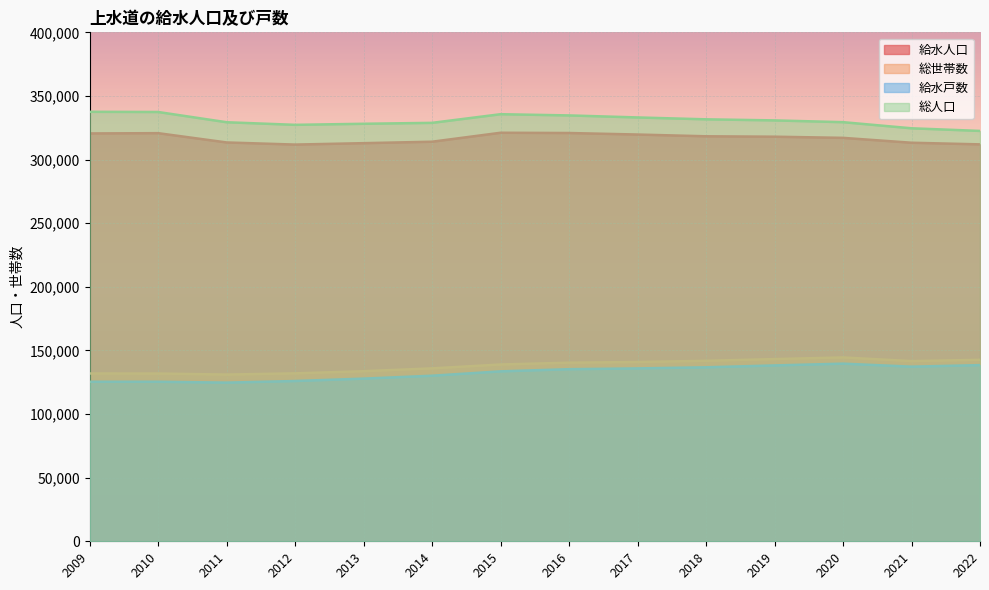

What is the difference between the maximum and second lowest values in the 給水戸数 series?

14238